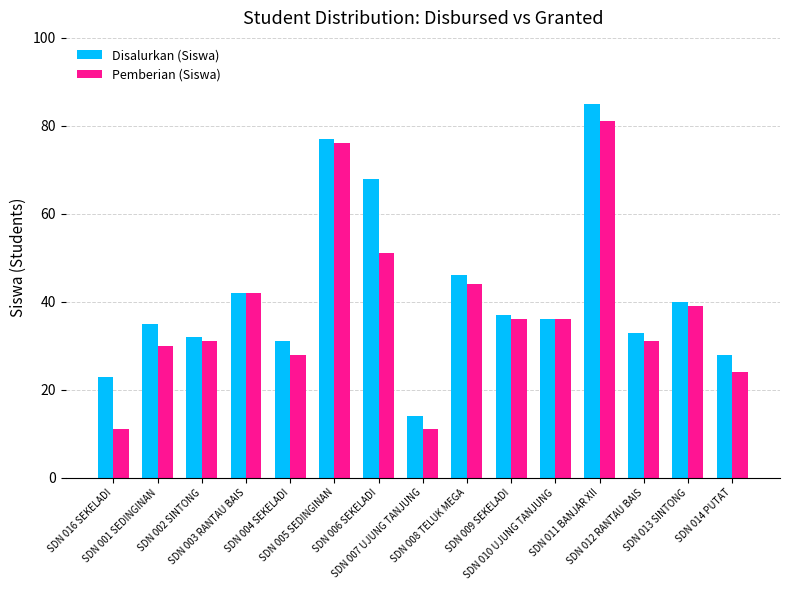

List the series in order of their peak value, highest first.

Disalurkan (Siswa), Pemberian (Siswa)